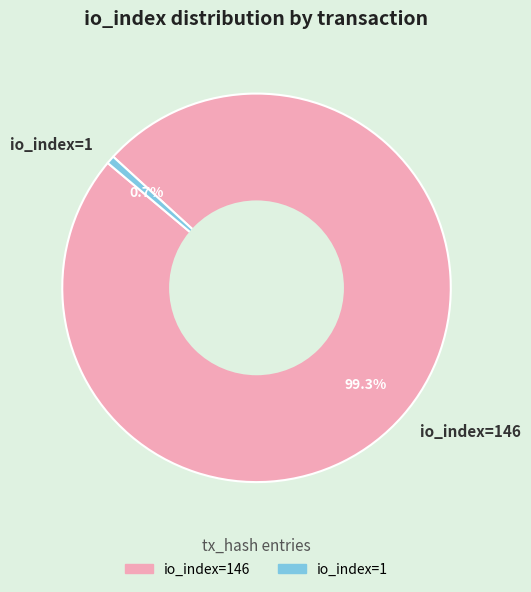

Rank the categories by value from highest to lowest.

io_index=146, io_index=1